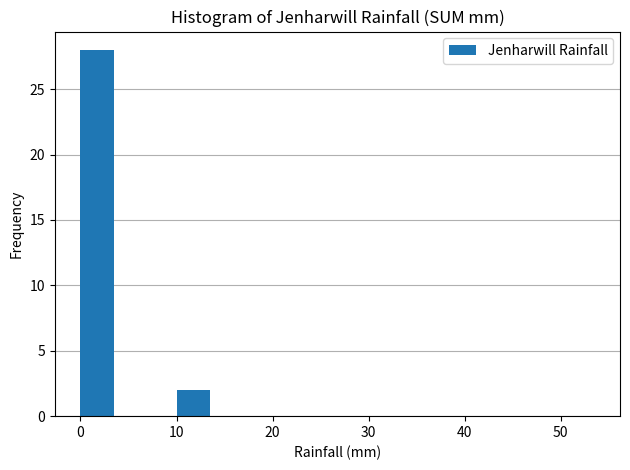

Reading left to right, extract all data points from this chart.

0=28	10=2	20=0	30=0	40=0	50=0